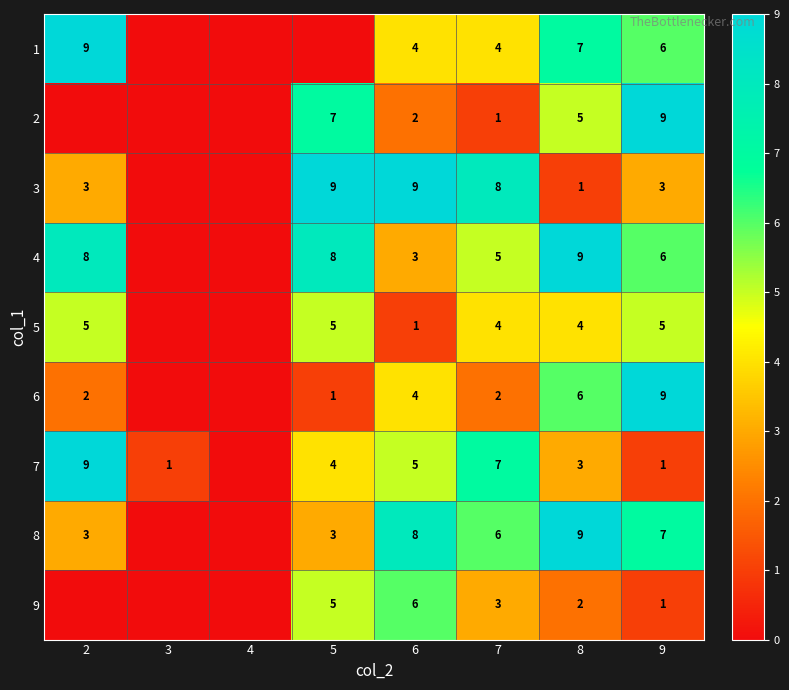

How many series are shown in this chart?

9